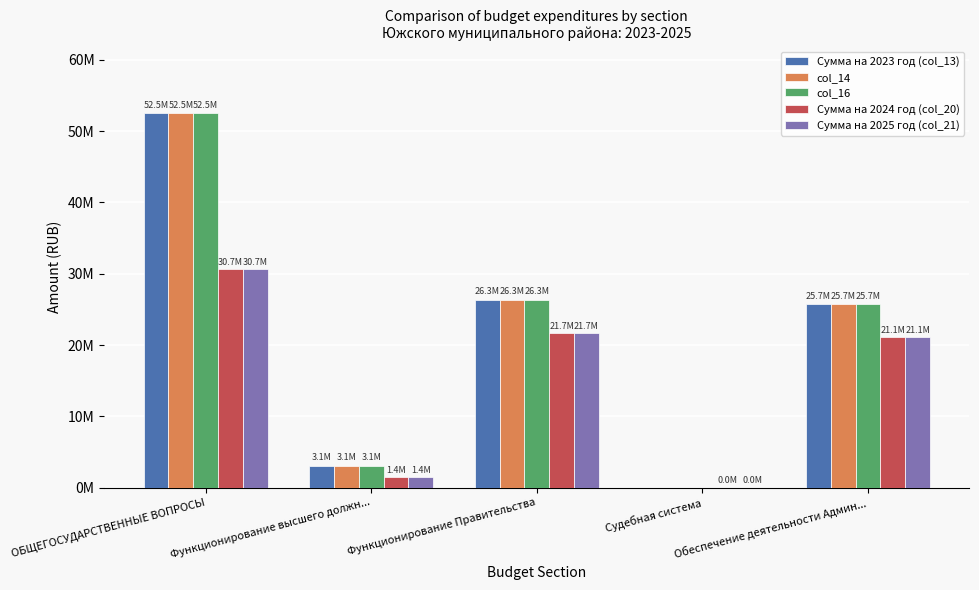

What are all the series names shown in the legend?

Сумма на 2023 год (col_13), col_14, col_16, Сумма на 2024 год (col_20), Сумма на 2025 год (col_21)